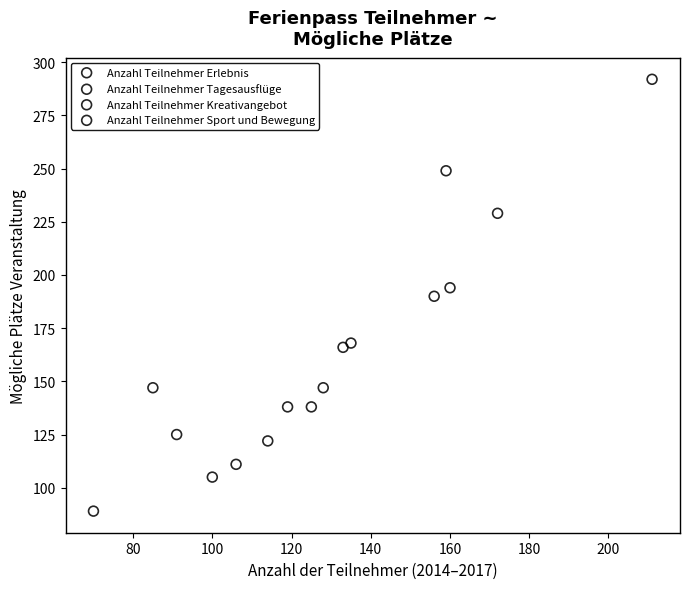

Which series contains the highest Y value?

Anzahl Teilnehmer Erlebnis